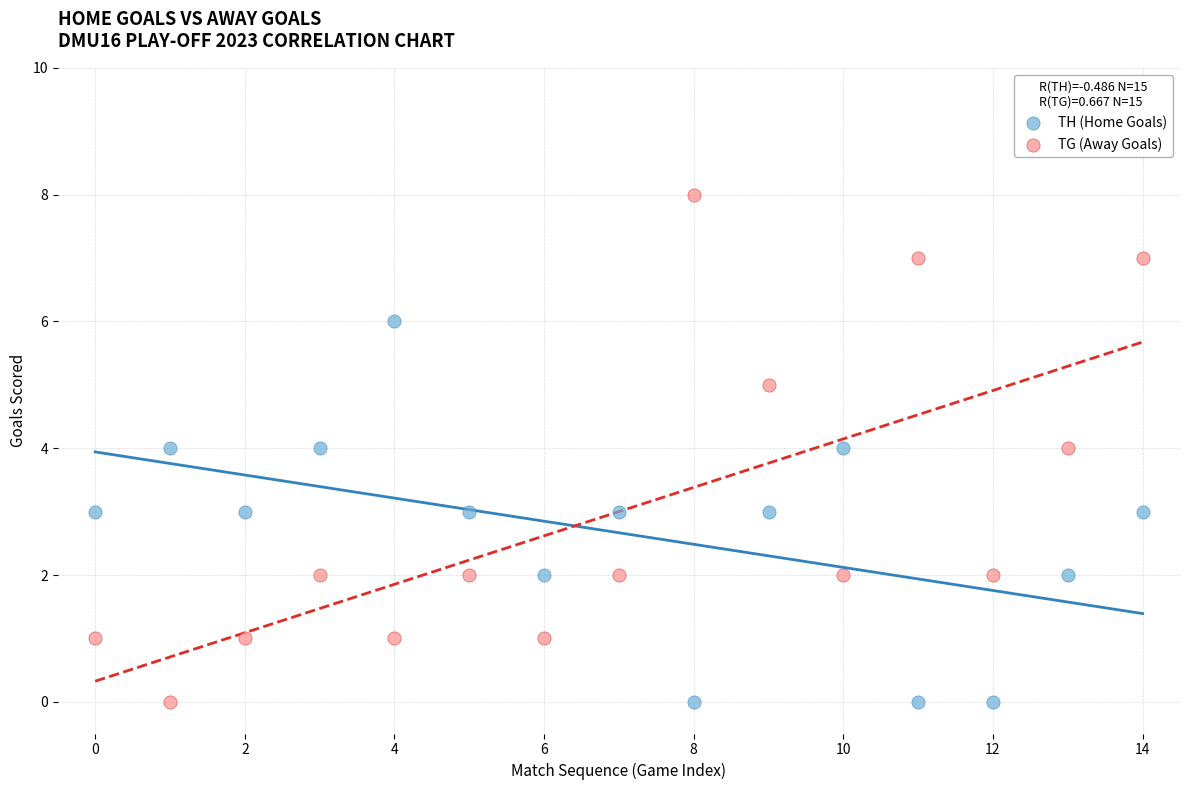

Across all data points, what is the range of Y values (max minus min)?

8